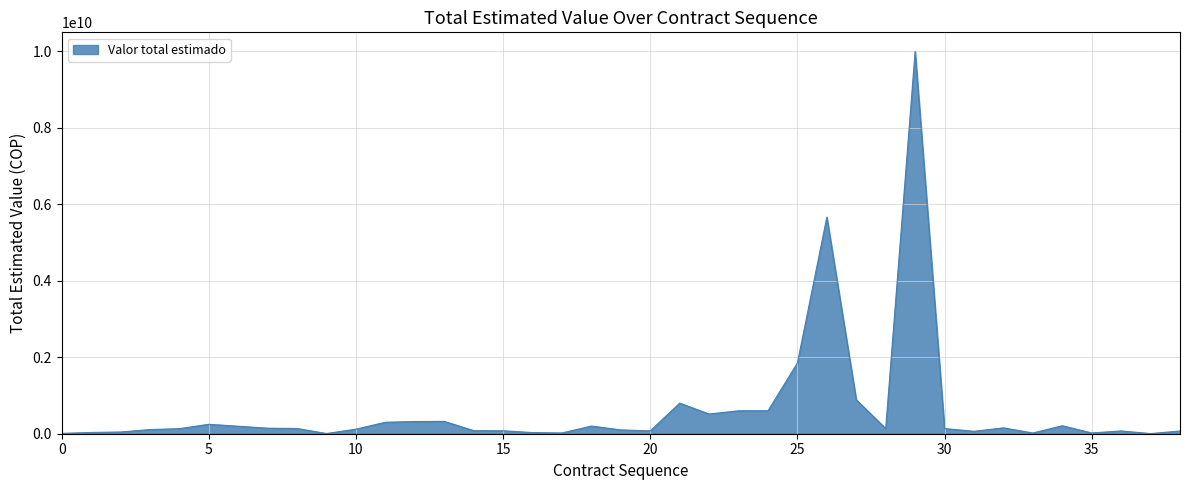

What is the difference between the maximum and minimum values?

9996093100